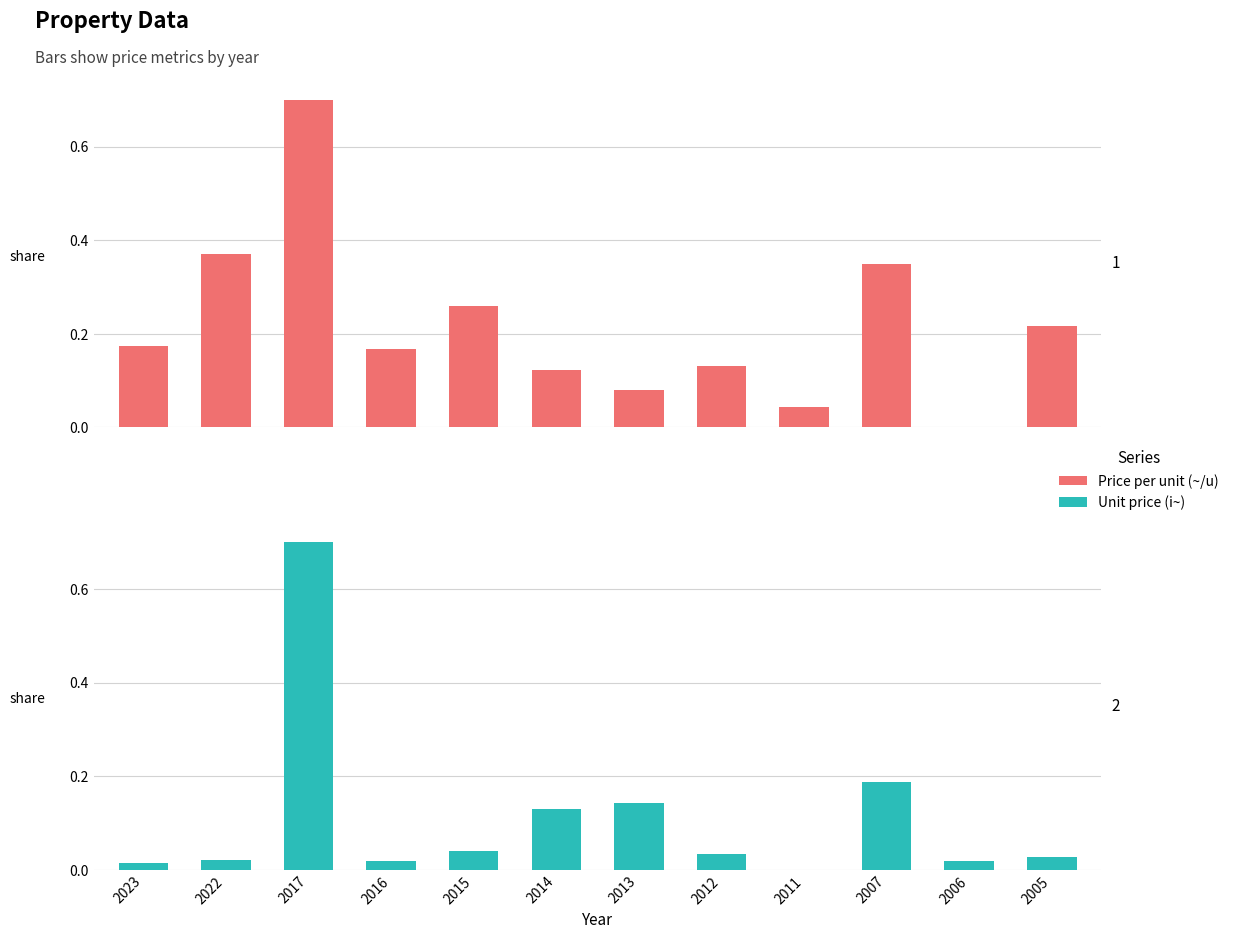

Which series changed the most between 2022 and 2015?

Price per unit (~/u)